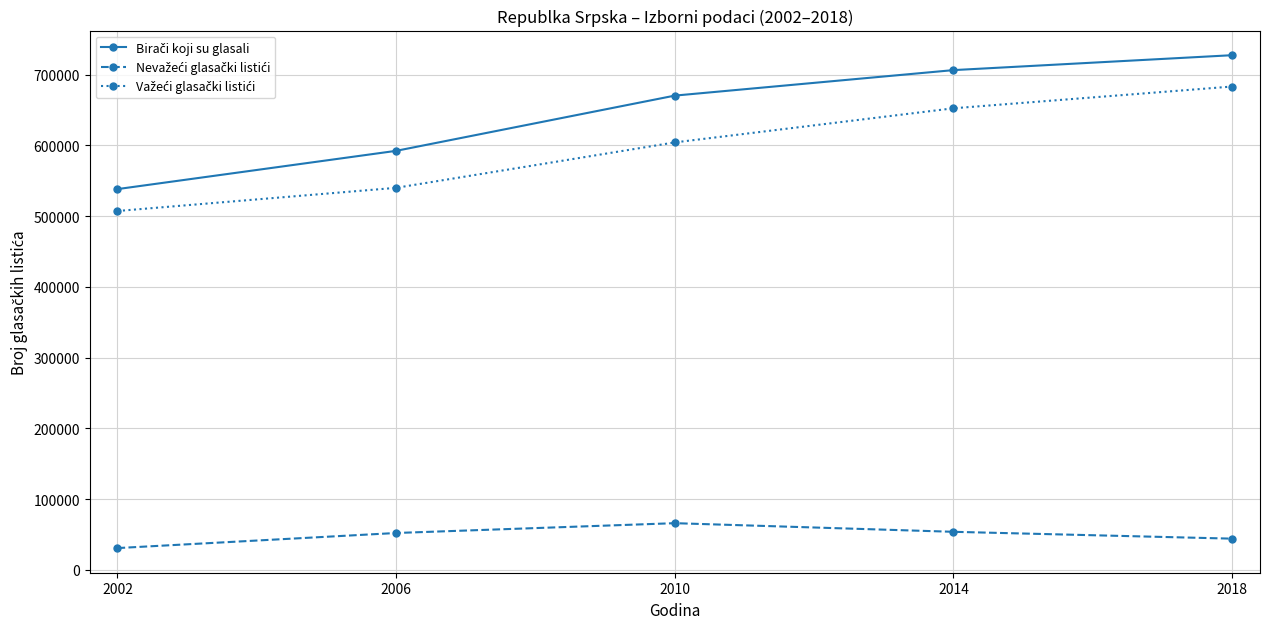

What is the greatest value displayed?

727638